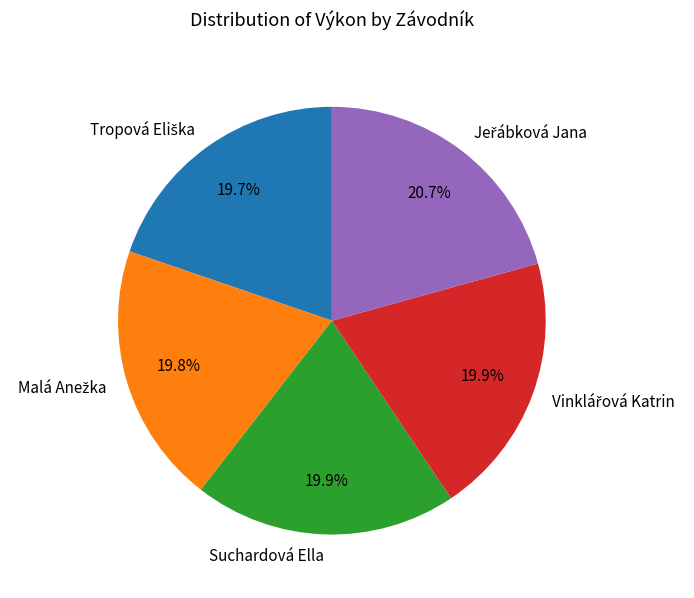

Does any single category account for the majority?

No